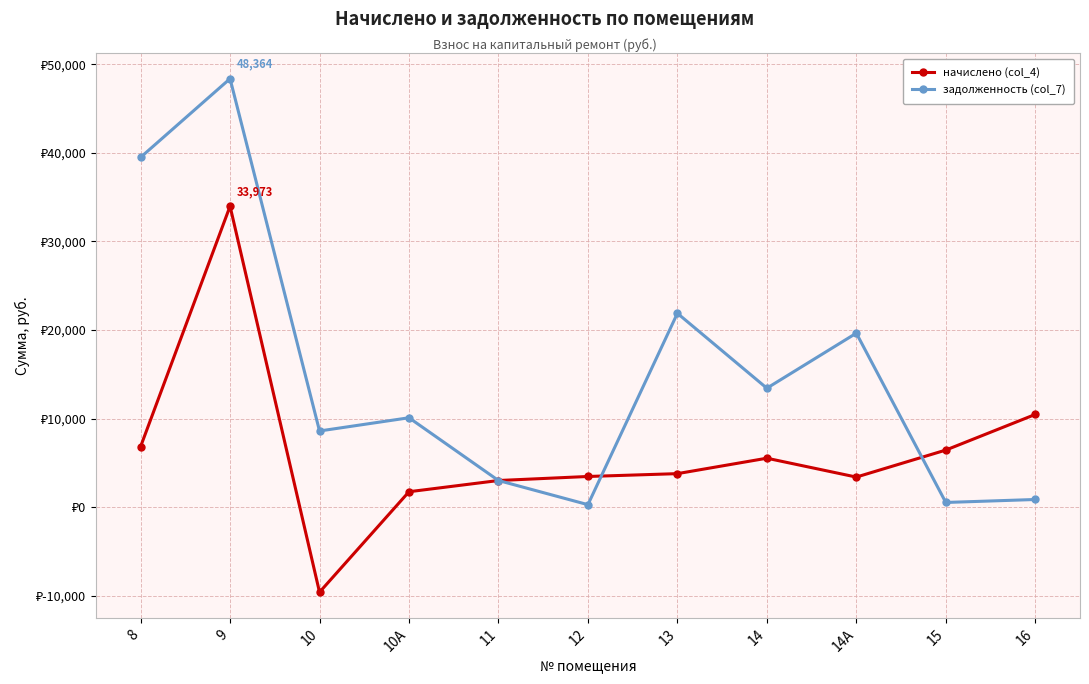

What is the difference between the начислено (col_4) values at 8 and 11?

3823.9